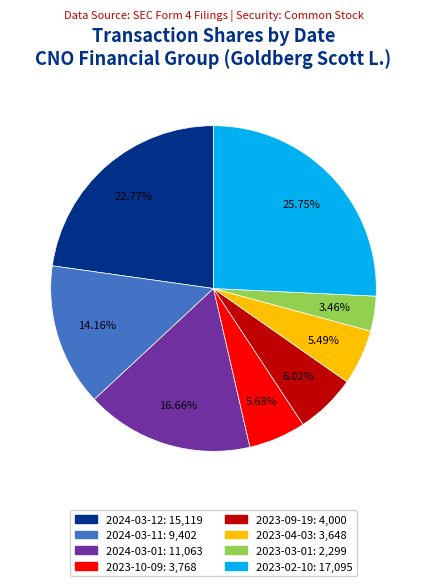

Does any single category account for the majority?

No